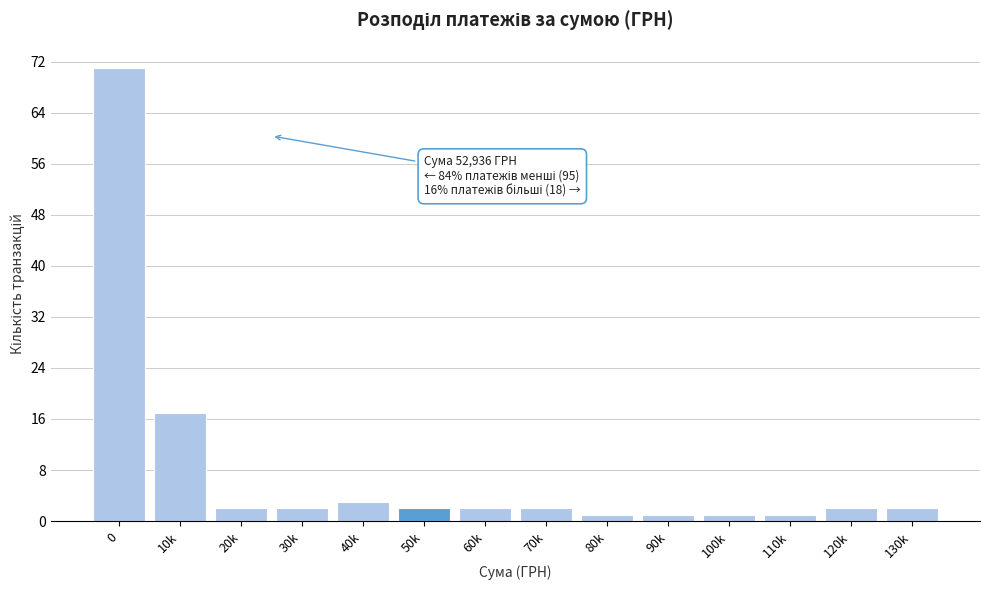

Reading left to right, what are all the values shown in this chart?

71	17	2	2	3	2	2	2	1	1	1	1	2	2